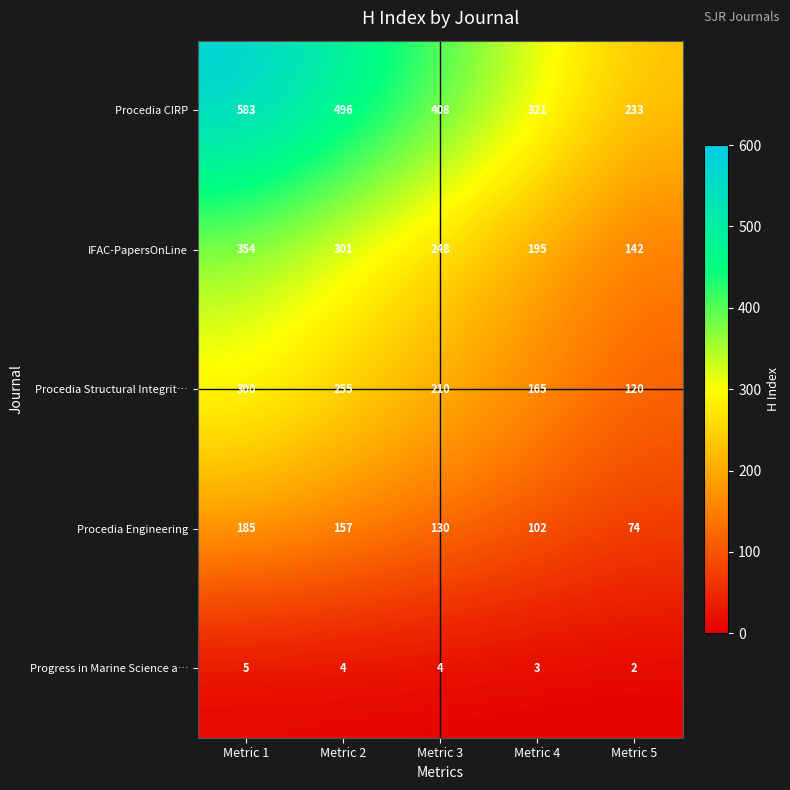

True or false: IFAC-PapersOnLine has a value of 72 at Metric 5.

False